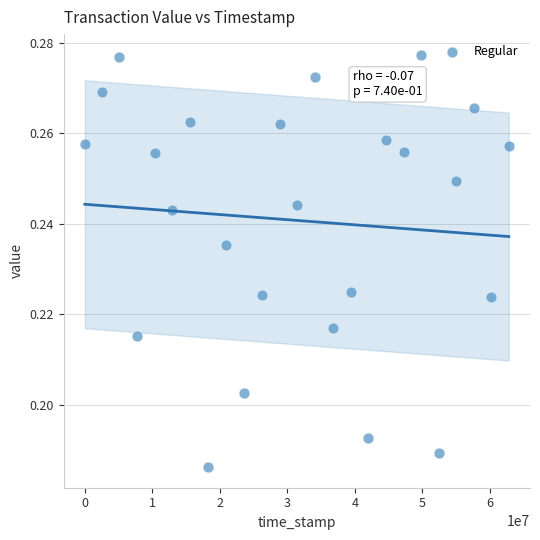

What is the range of X values (max minus min)?

62785316.0